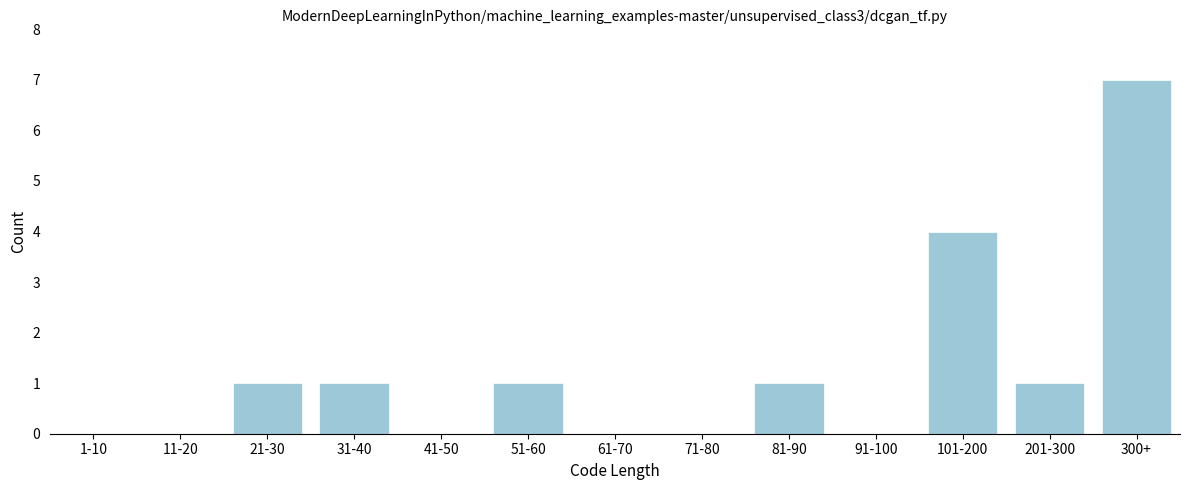

Reading right to left, transcribe all the data shown in this chart.

300+=7	201-300=1	101-200=4	91-100=0	81-90=1	71-80=0	61-70=0	51-60=1	41-50=0	31-40=1	21-30=1	11-20=0	1-10=0